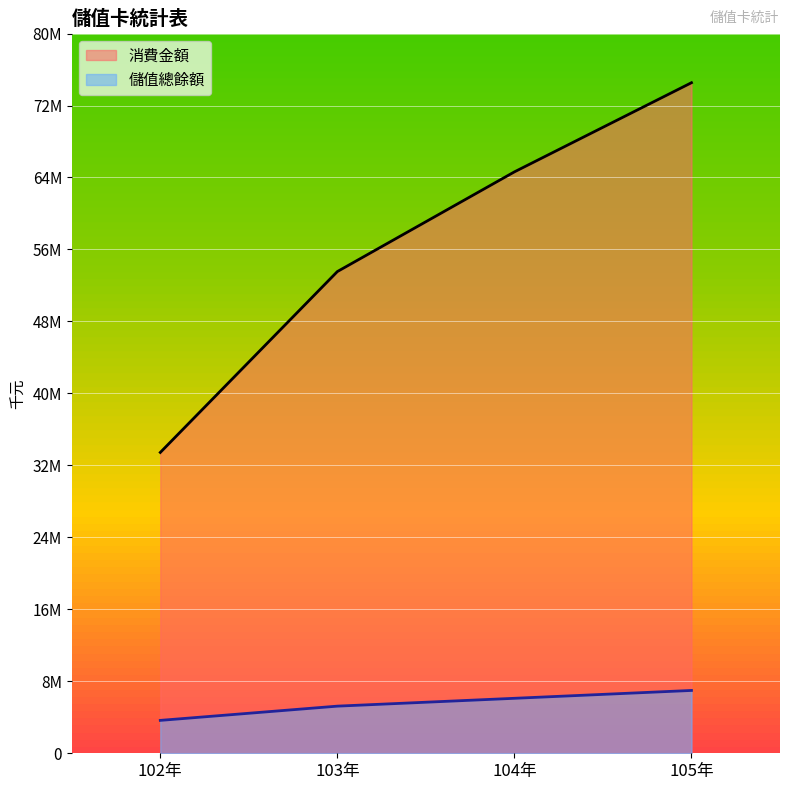

True or false: 消費金額 and 儲值總餘額 intersect in this chart.

False